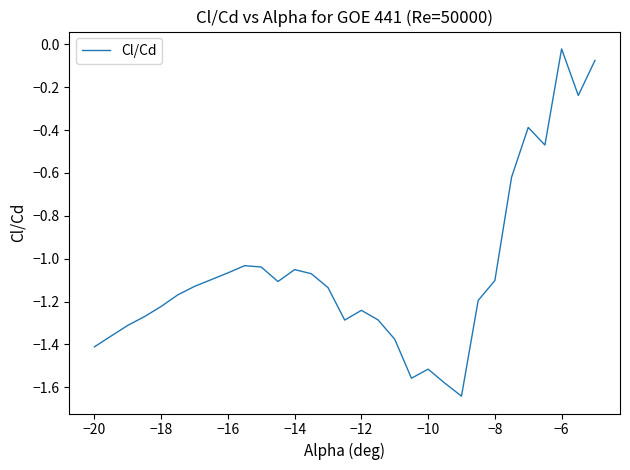

What is the difference between the maximum and minimum values?

1.6